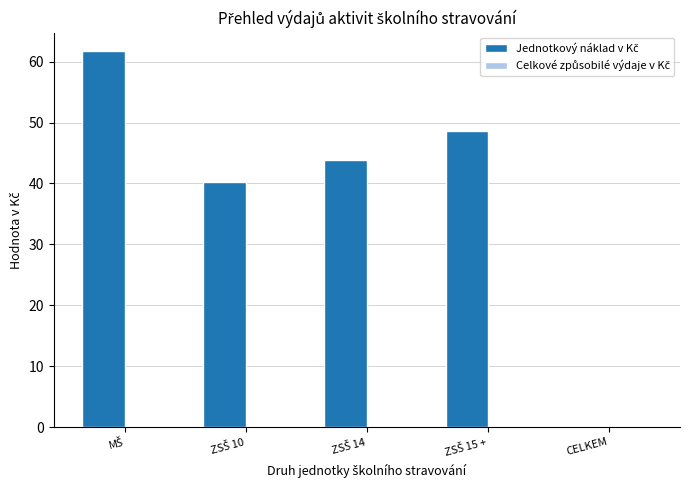

How many categories are shown in the chart?

5